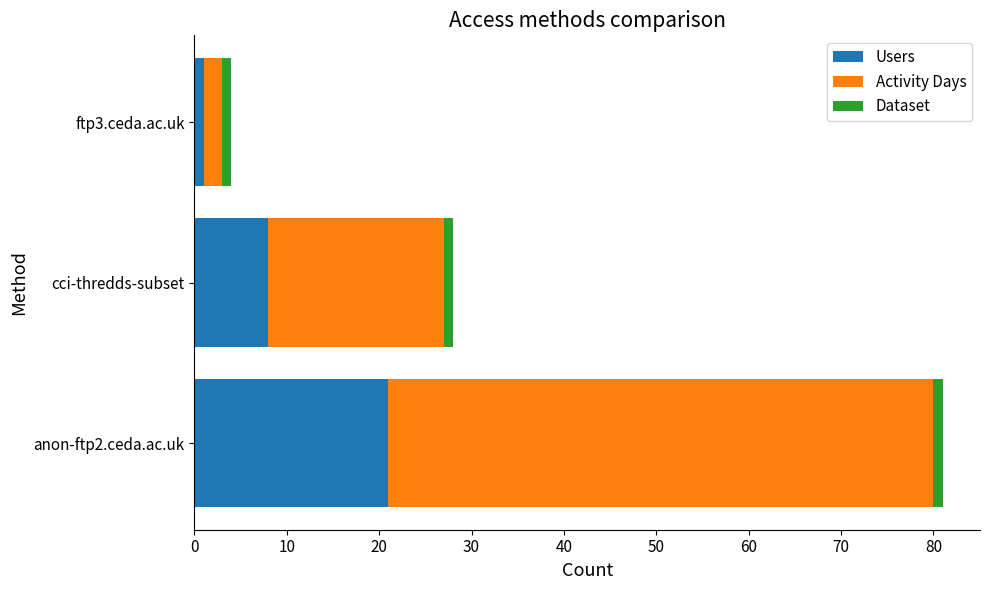

At which category is the sum across all series the highest?

anon-ftp2.ceda.ac.uk